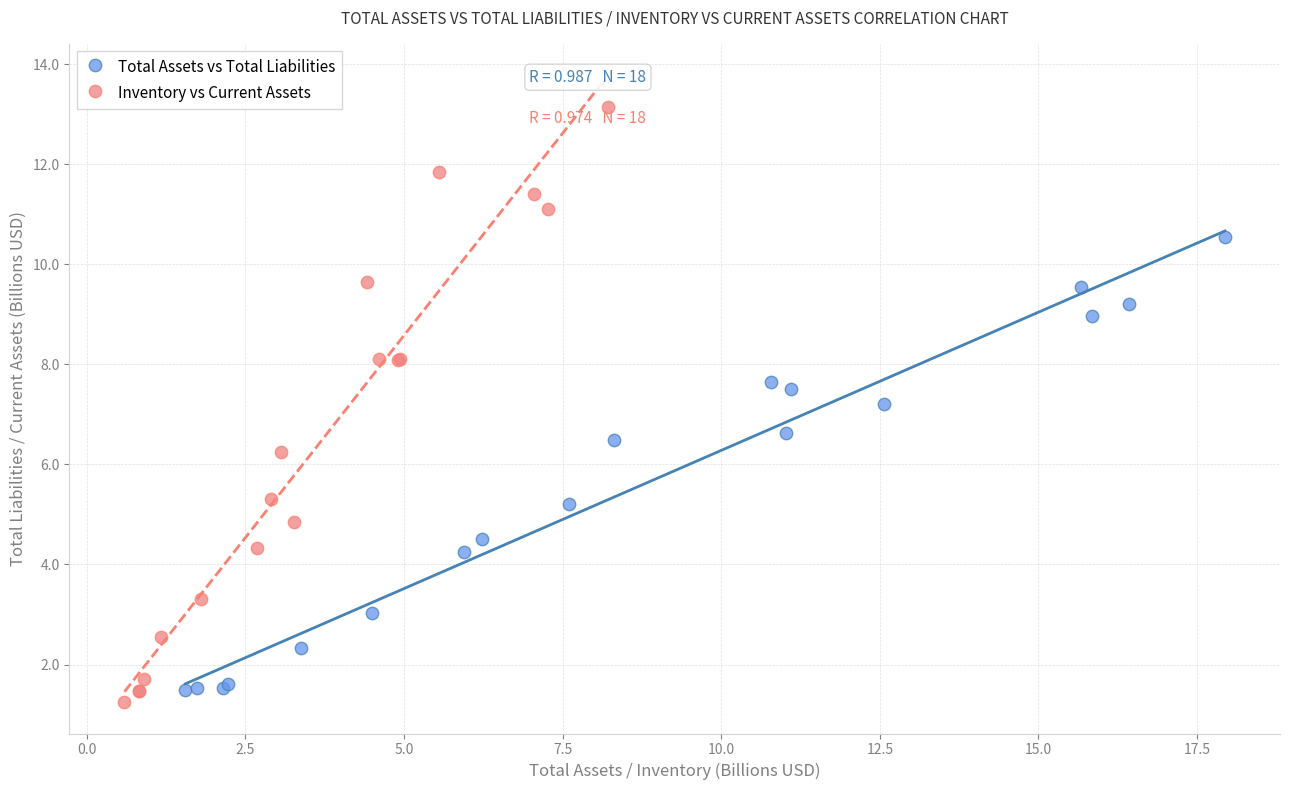

Which series has the largest Y range (max minus min)?

Inventory vs Current Assets